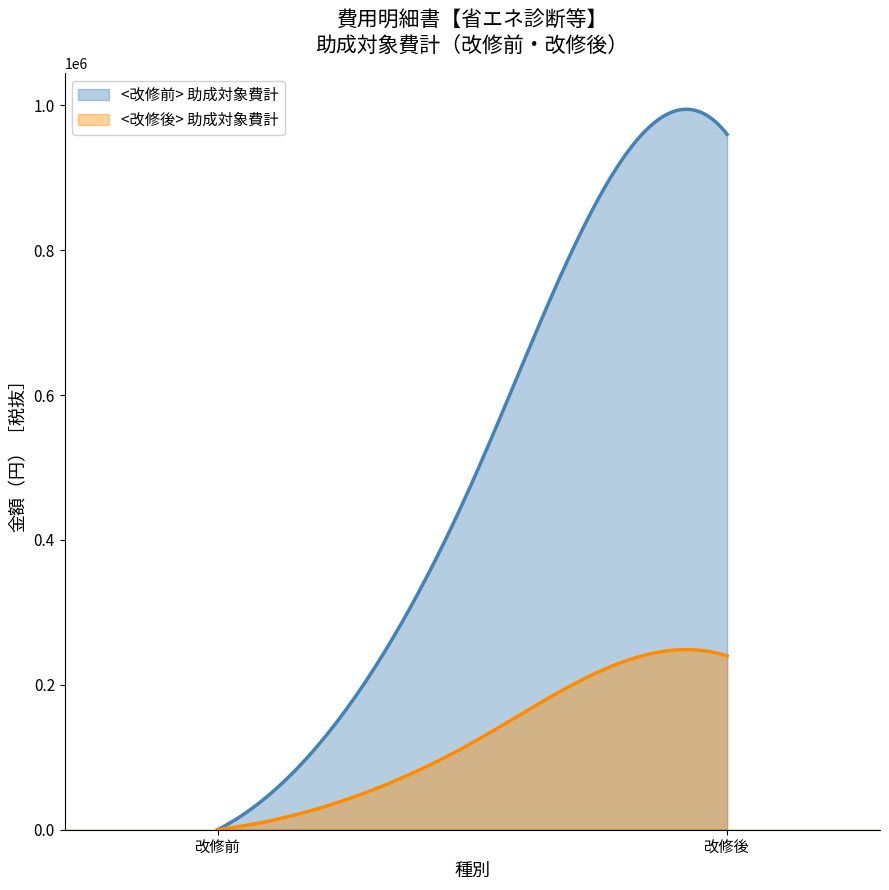

What is the sum of the <改修後> 助成対象費計 values at 改修前 and 改修後?

240000.0